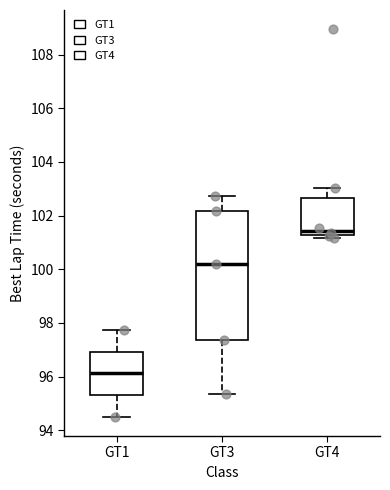

Where does the upper whisker of the box for GT3 end on the y-axis? The values are not printed on the chart, so give them approximately, as read against the axis.

102.8